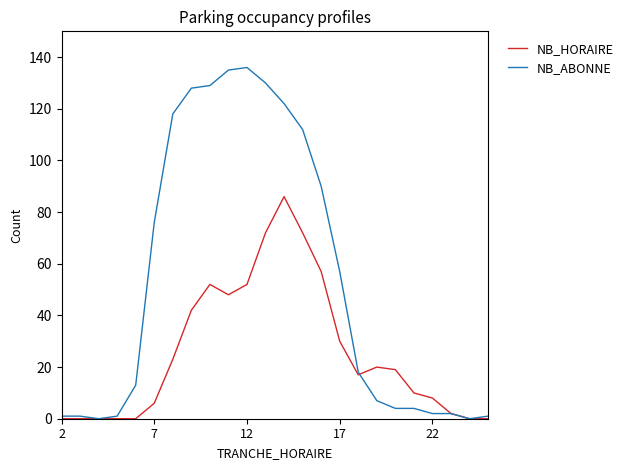

What is the maximum value for NB_HORAIRE?

86